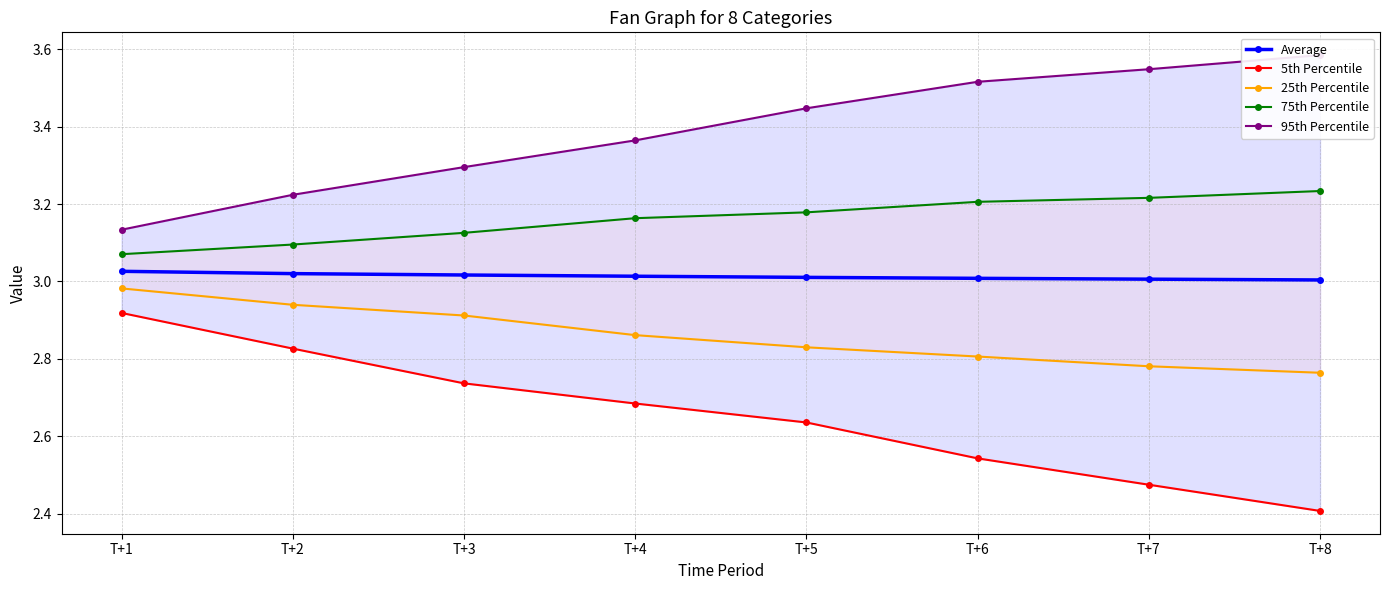

At which label does 25th Percentile reach its peak?

T+1